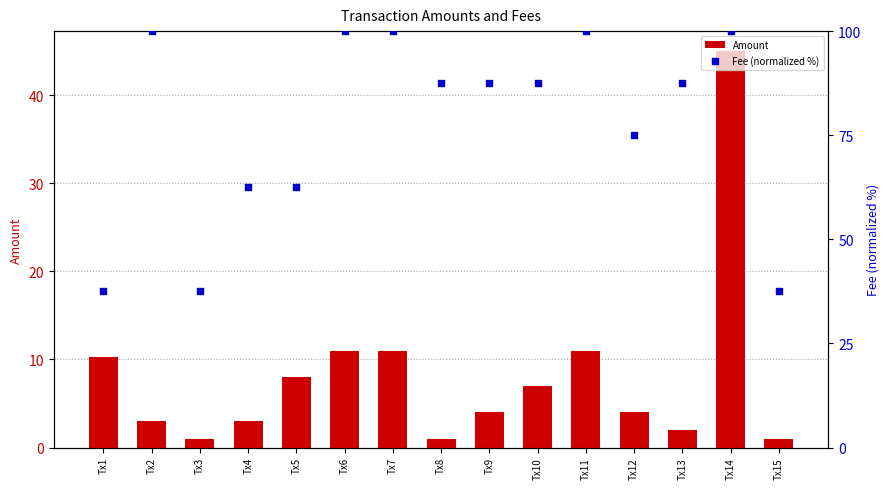

What are all the series names shown in the legend?

Amount, Fee (normalized %)